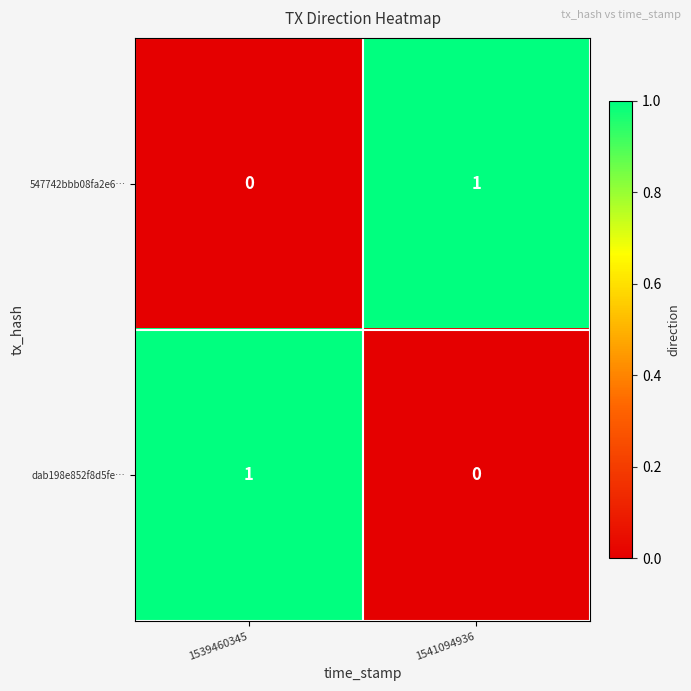

Reading right to left, list all the values displayed in this chart.

547742bbb08fa2e6…: 1	0
dab198e852f8d5fe…: 0	1